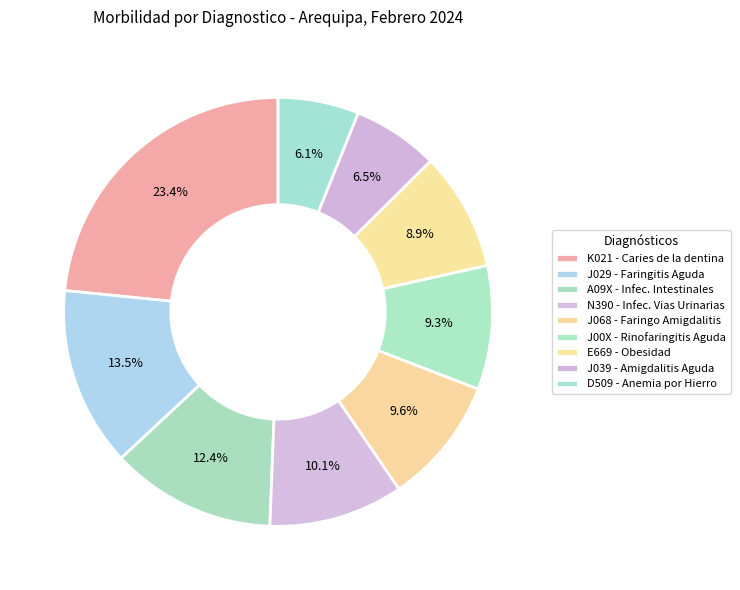

How many segments does this pie chart have?

9